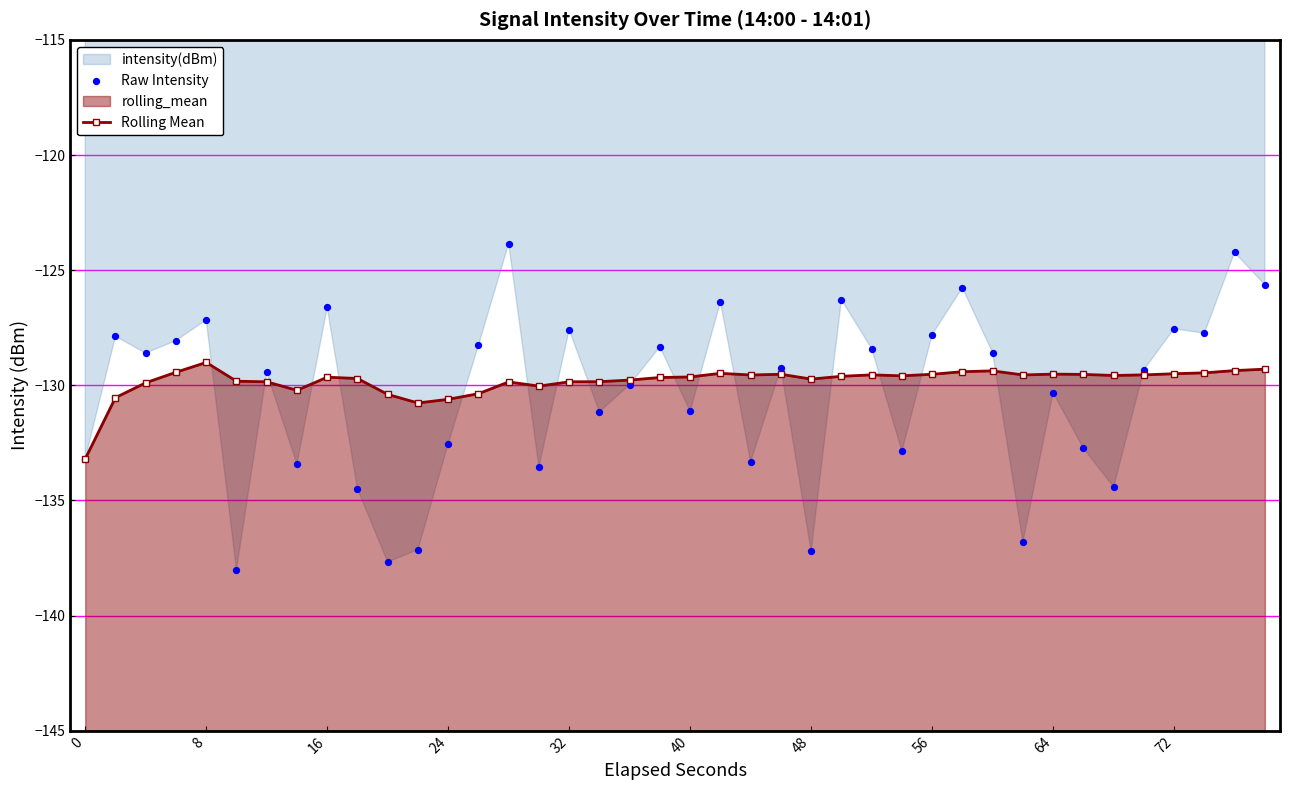

Is the value of Rolling Mean at 72 greater than the value of Raw Intensity at 0?

Yes